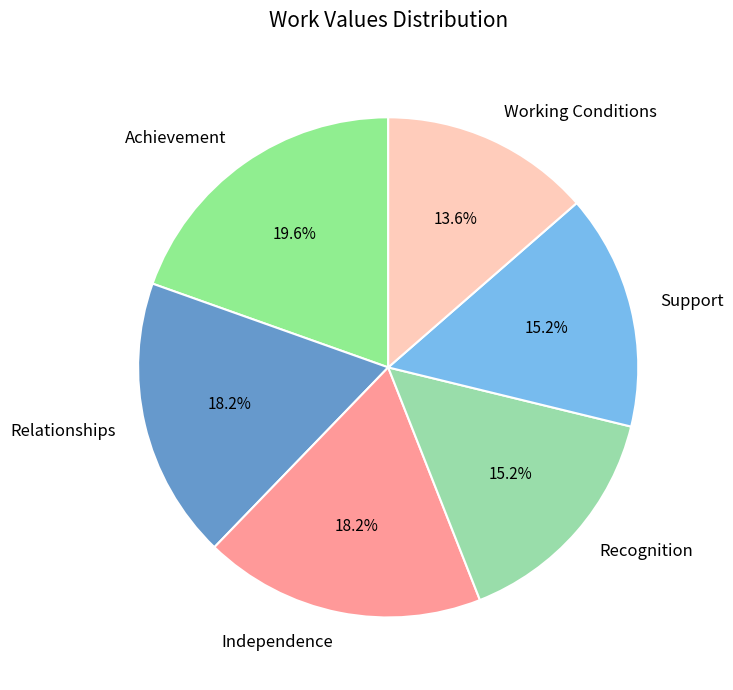

Count the number of slices in the pie.

6